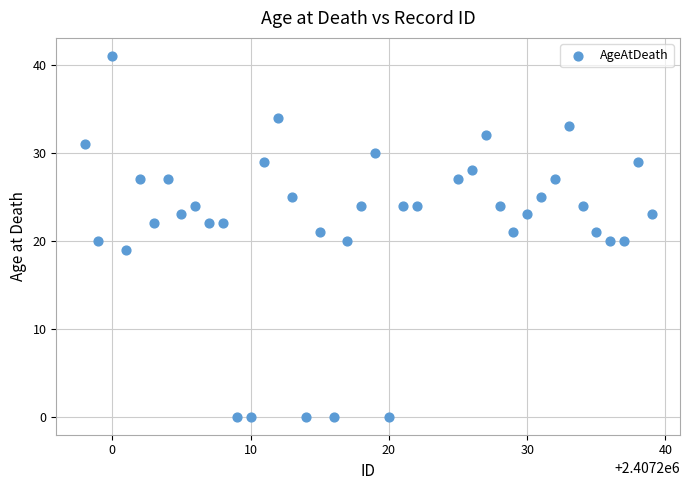

What is the range of X values (max minus min)?

41